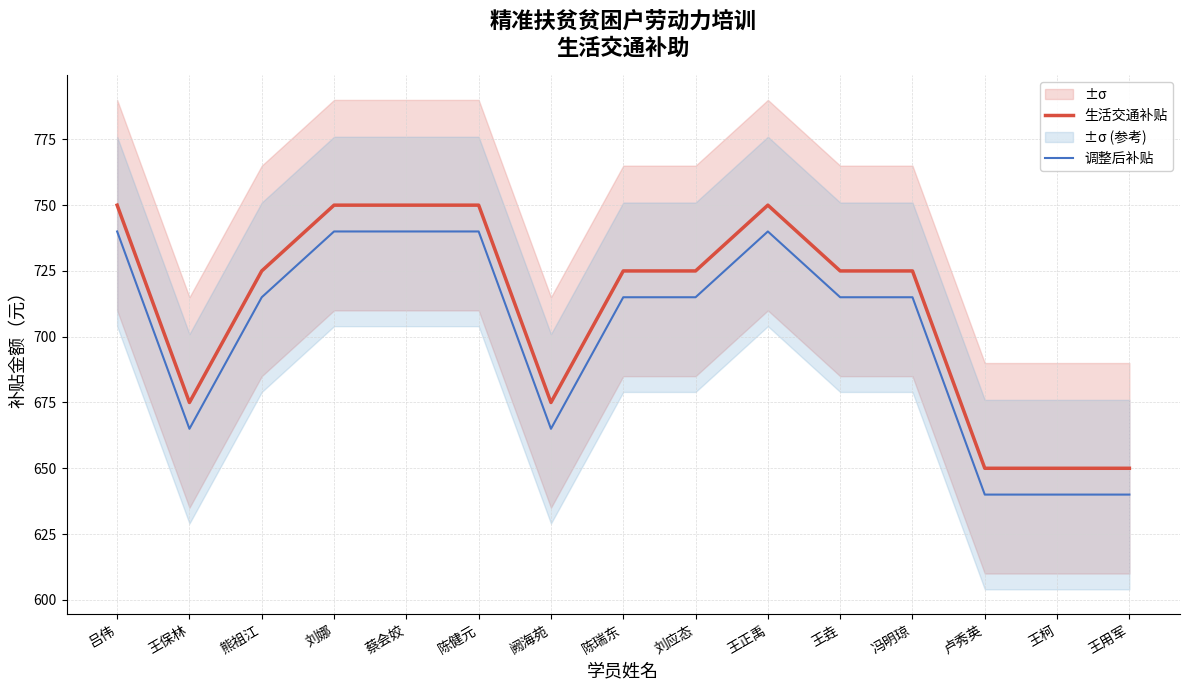

What is the difference between the highest and lowest values at 刘应态?

10